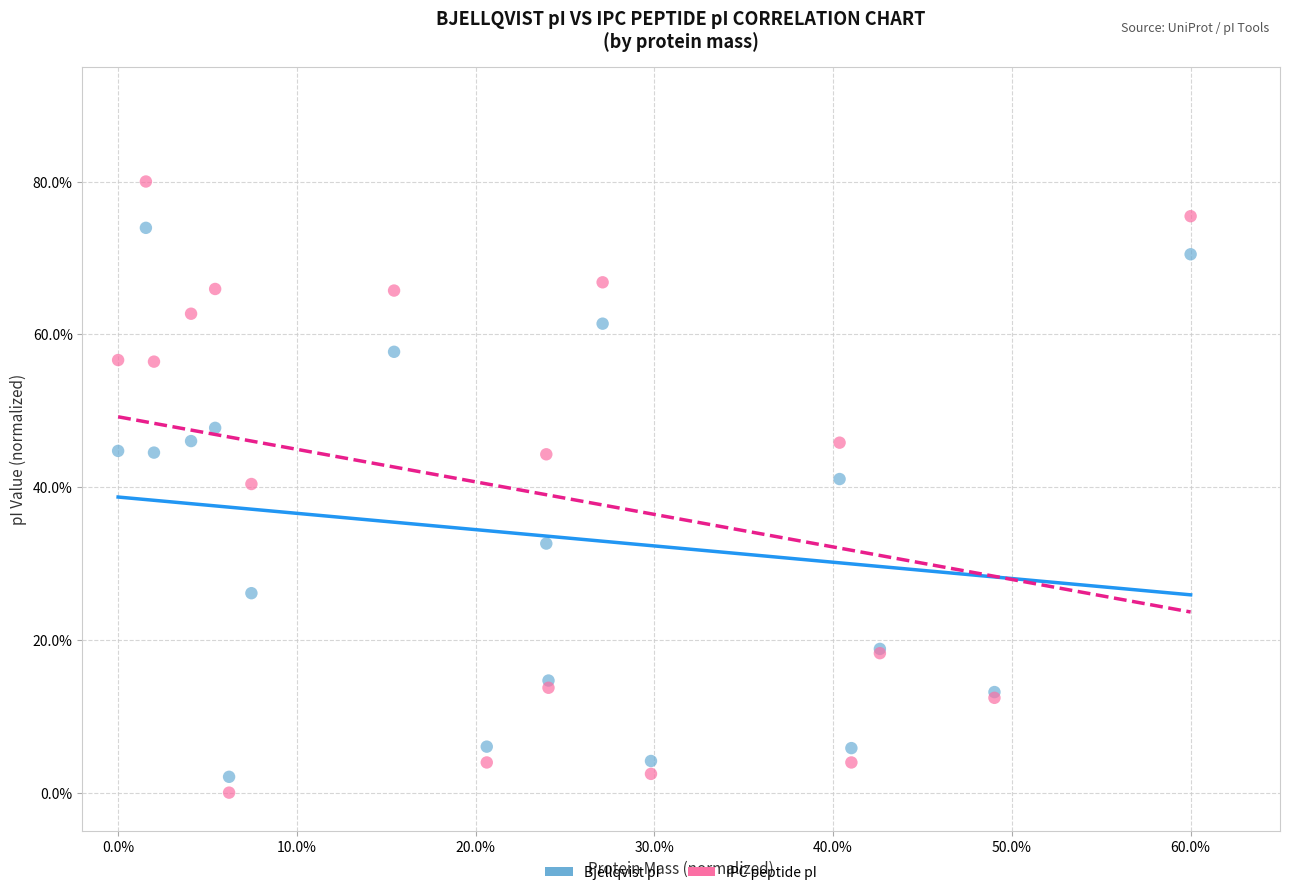

Which series contains the lowest Y value?

IPC peptide pI